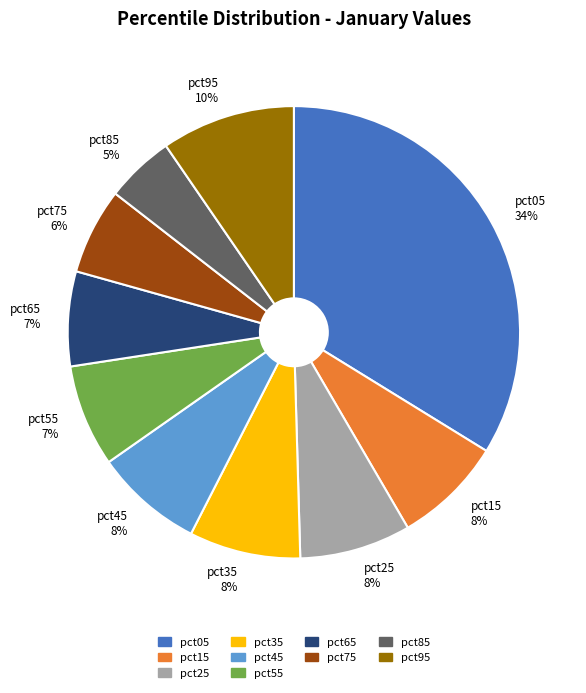

To the nearest percent, what is the difference between the largest and smallest slice percentages?

29%